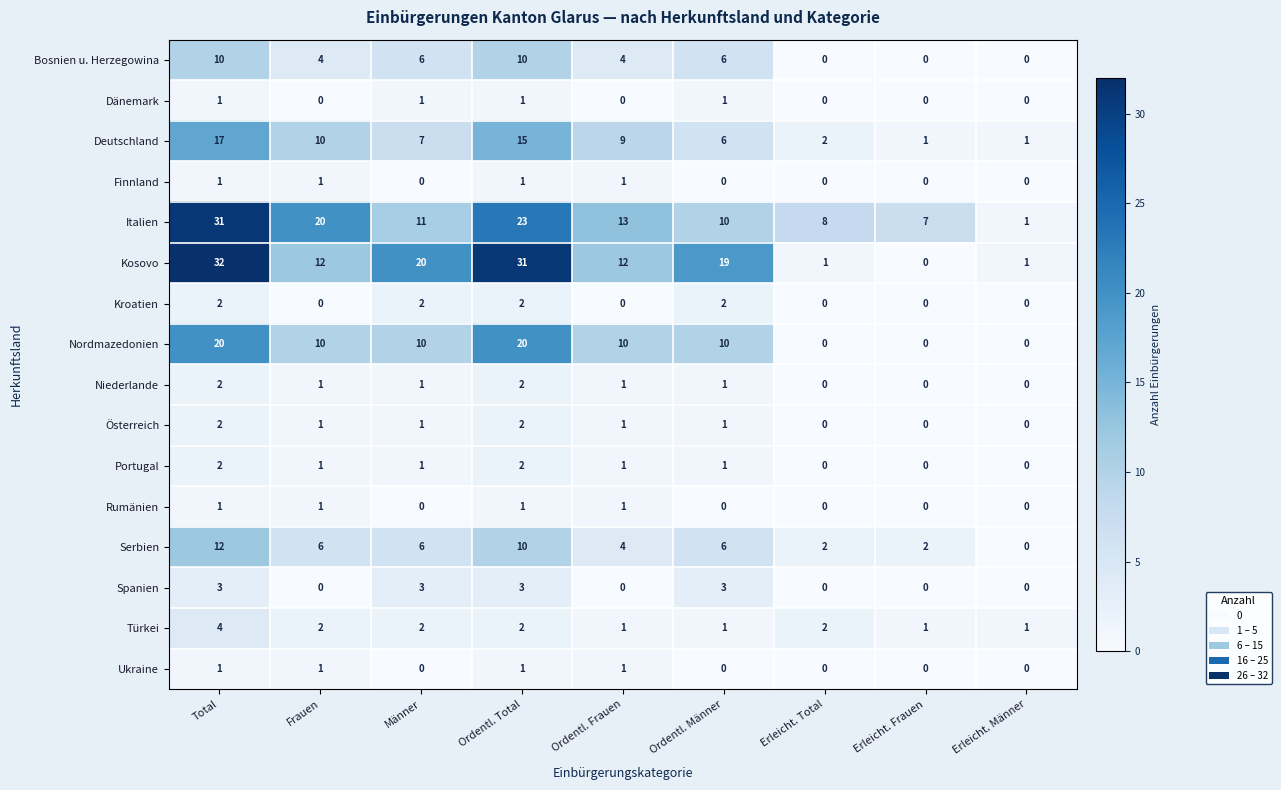

What is the maximum value for Italien?

31